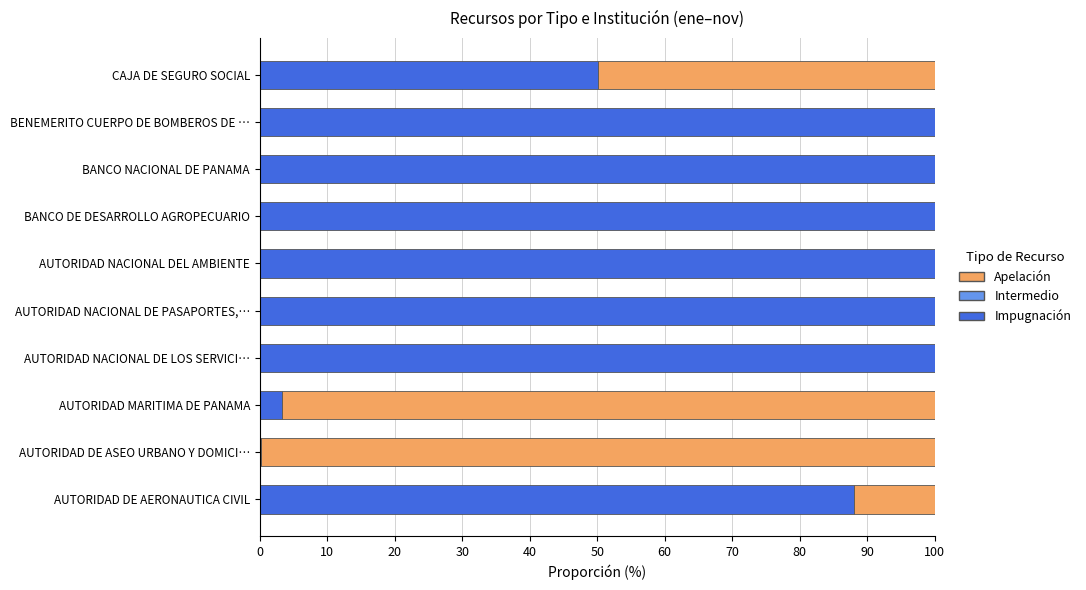

Read the Impugnación value at BANCO NACIONAL DE PANAMA.

100.0